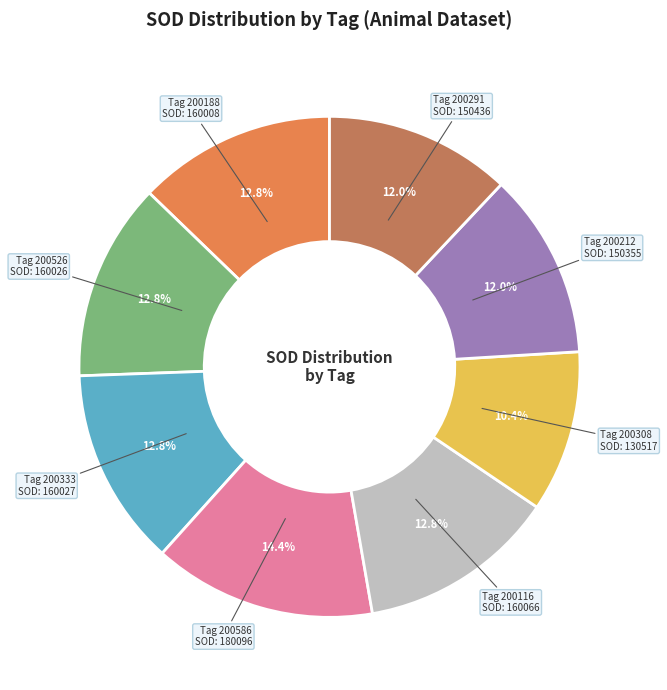

Does any single category account for the majority?

No